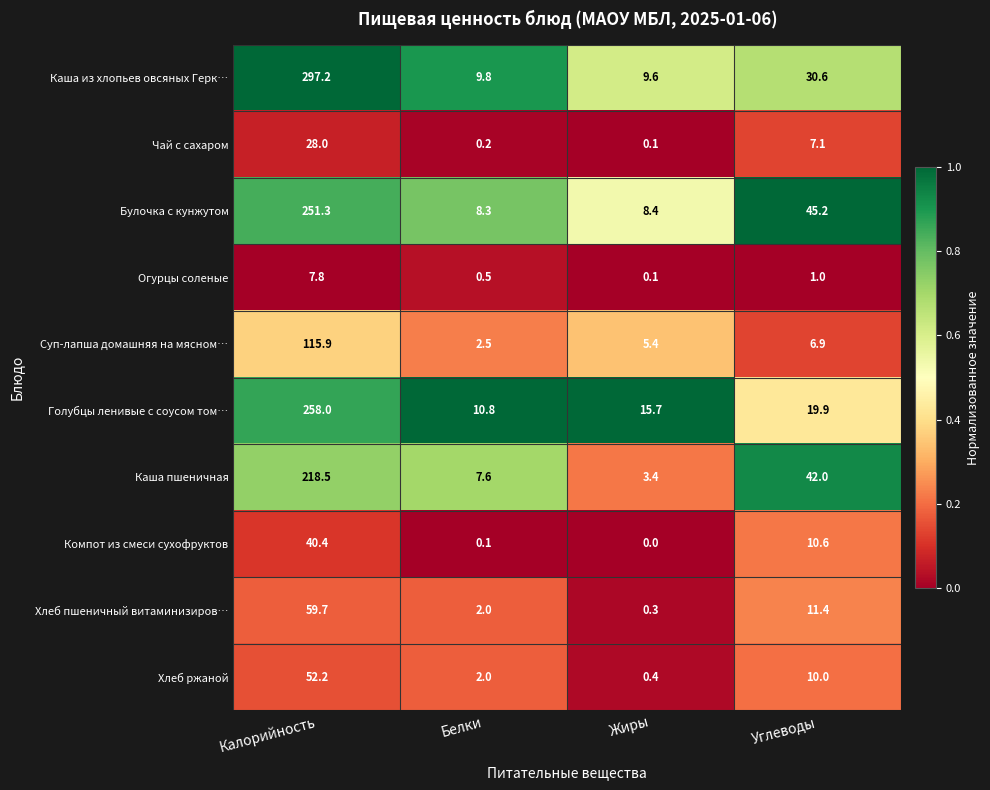

What is the sum of all Суп-лапша домашняя на мясном… values?

130.7